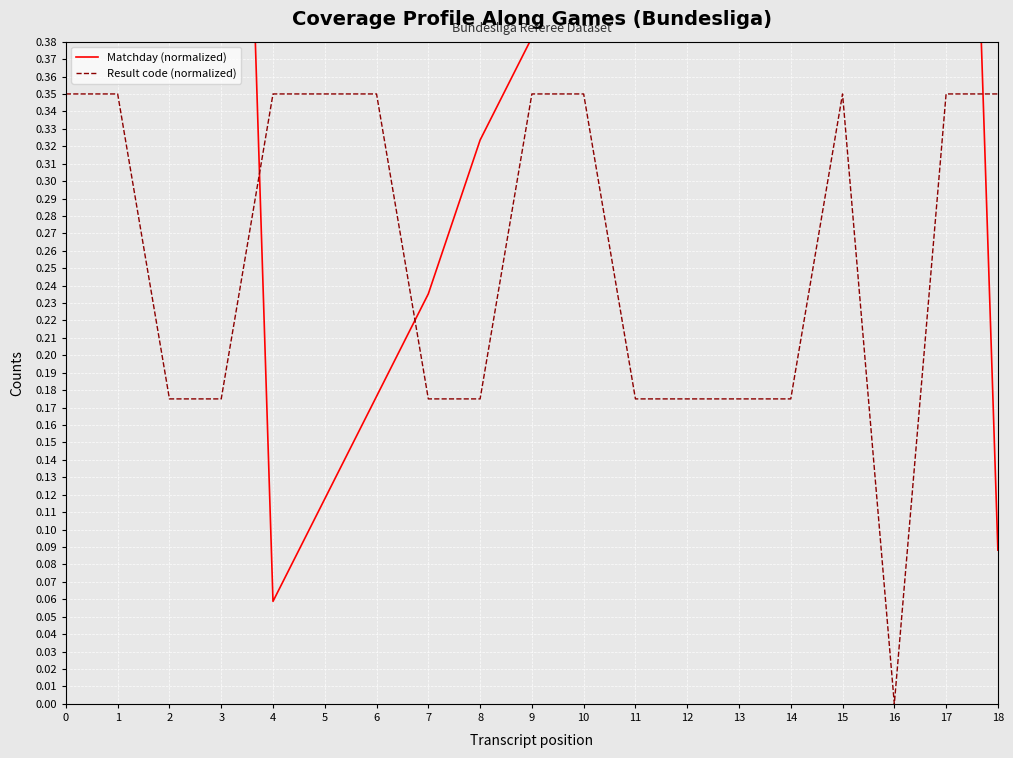

What is the value of the Matchday (normalized) point at the 15th from the left?

0.8